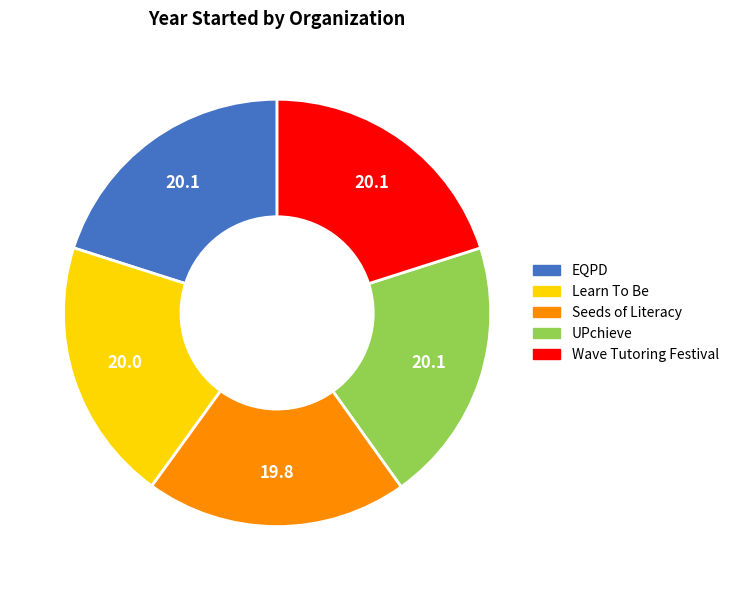

What is the ratio of the value at Learn To Be to the value at EQPD?

1.0